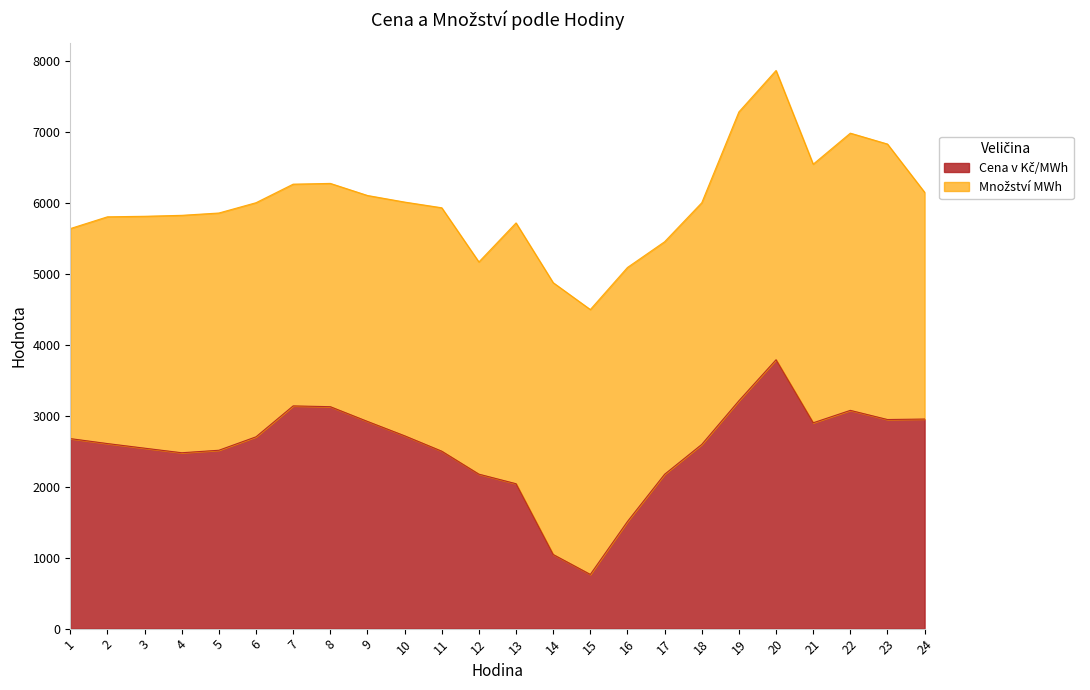

What is the change in value from 23 to 24?

+6.9